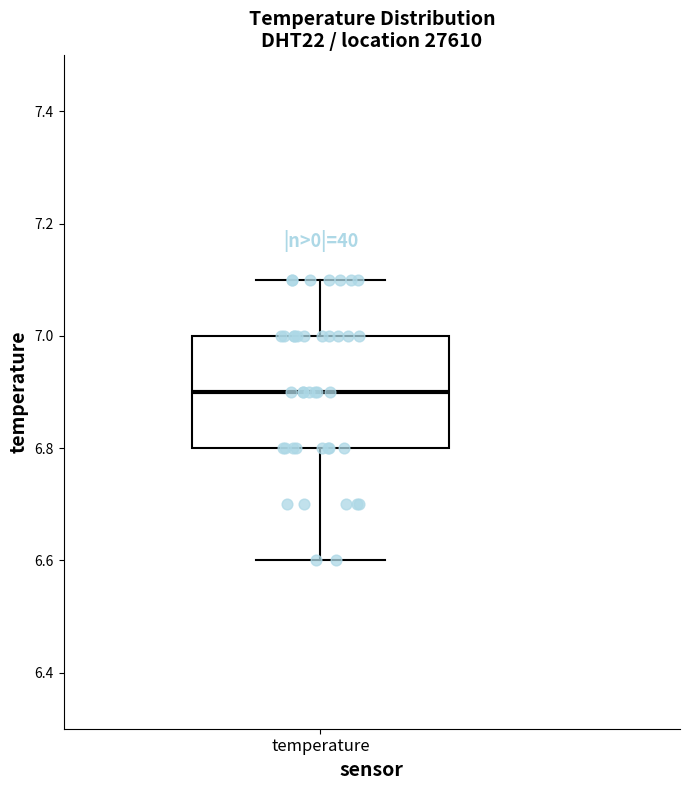

Transcribe this box plot: give where the median line is, the range the box spans, and where the two whiskers end, as read against the y-axis. The values are not printed on the chart, so give them approximately, as read against the axis.

median 6.9, box 6.8 to 7.0, whiskers 6.6 to 7.1